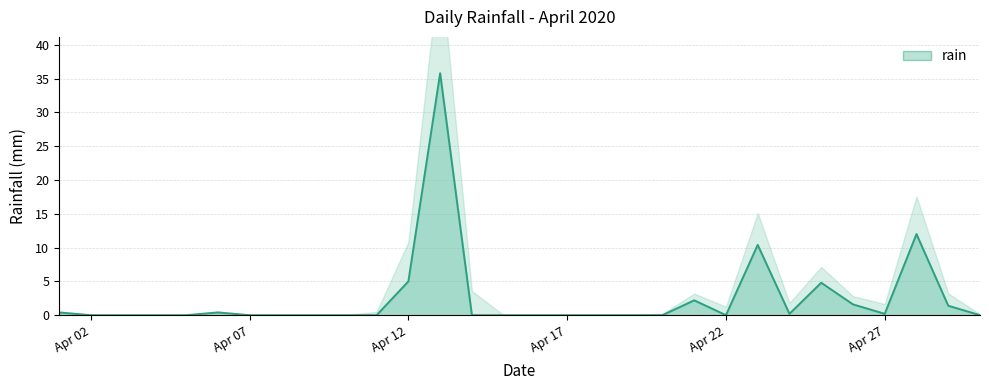

Count the number of data series in this chart.

1